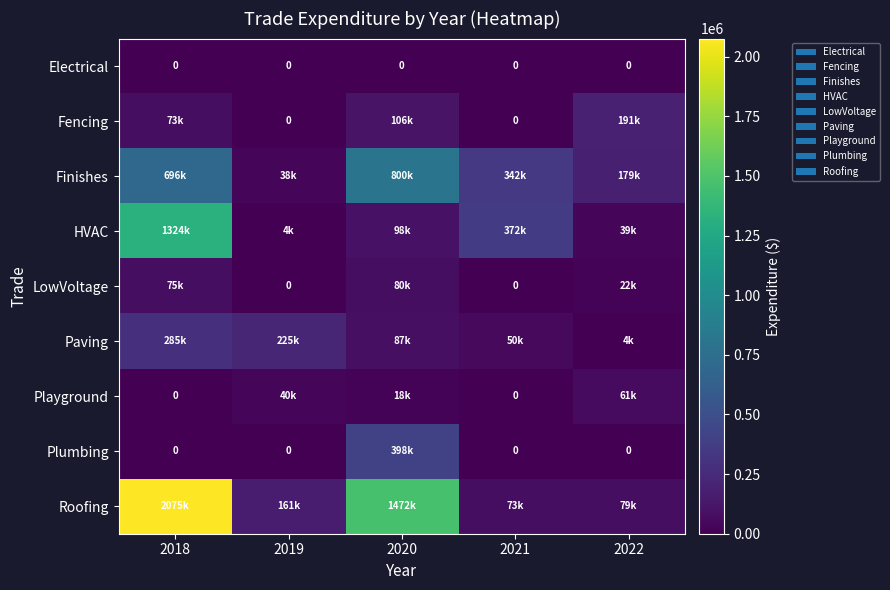

The Finishes series shows 341829.7 at 2021. True or false?

True